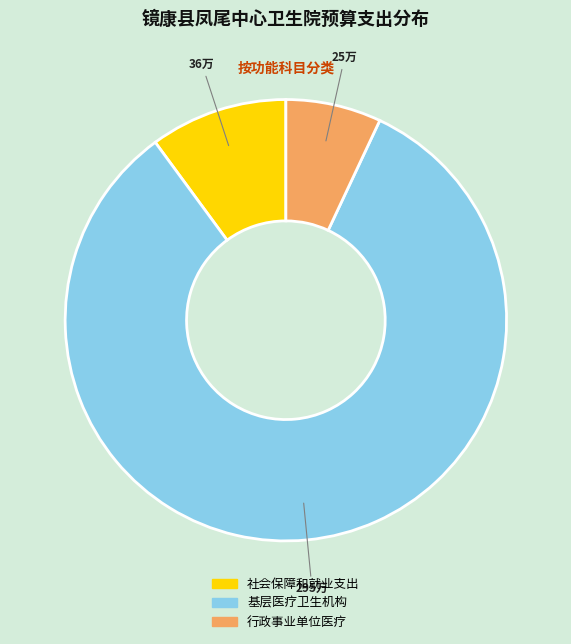

Is 基层医疗卫生机构 the majority of the pie?

Yes